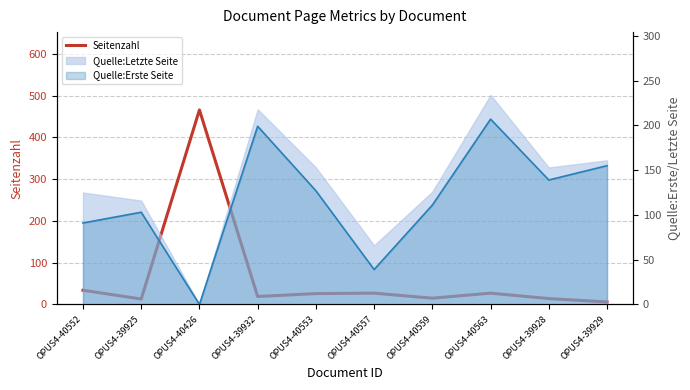

What is the difference between the maximum and second lowest values?

453